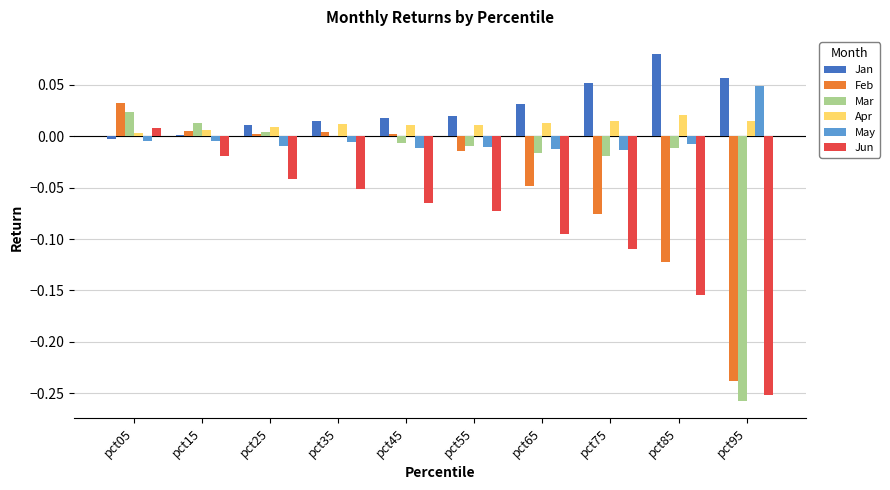

Which label corresponds to the largest value in the chart?

pct85